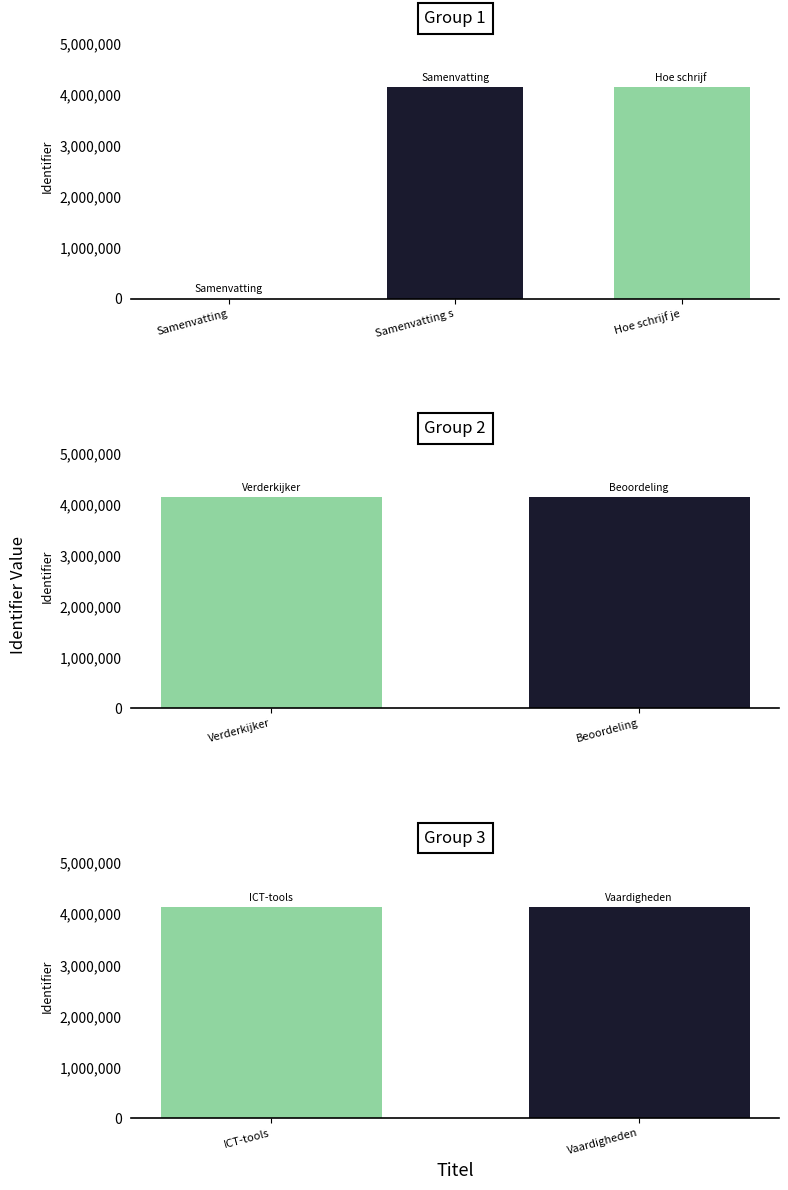

Where does the data first go above 4147330?

Beoordeling